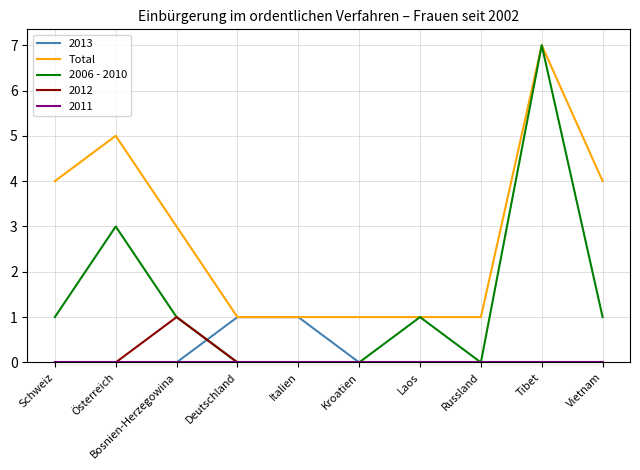

Is it true that Total equals 2 at Italien?

False